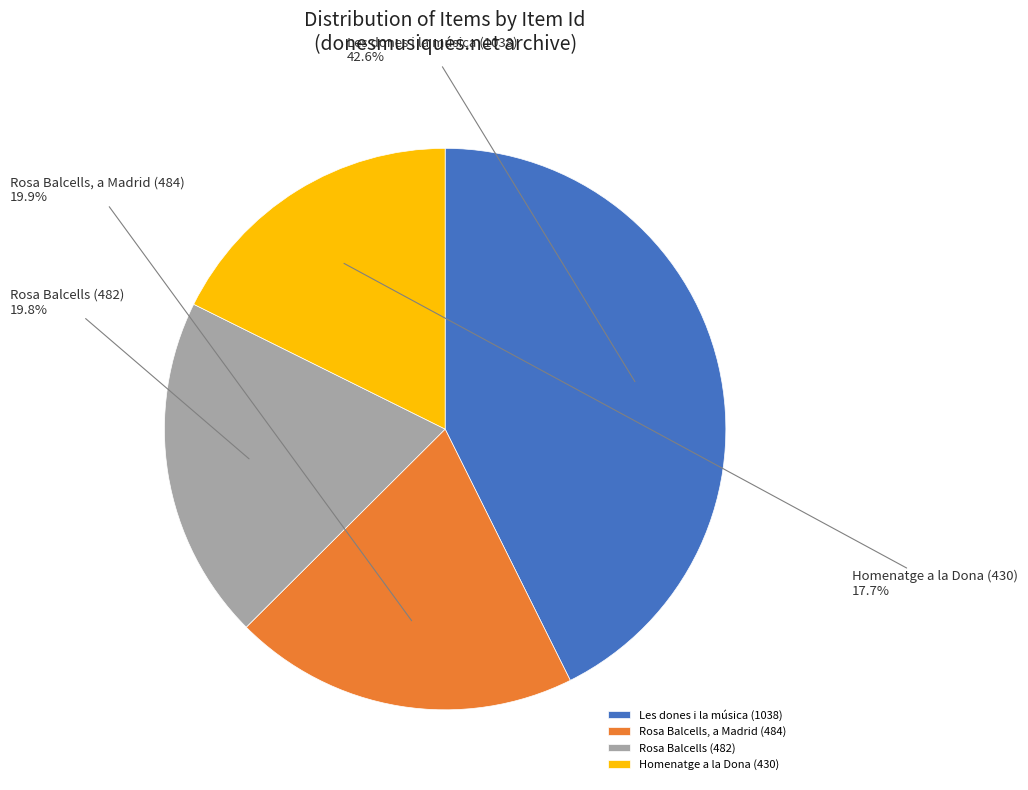

Count the number of slices in the pie.

4